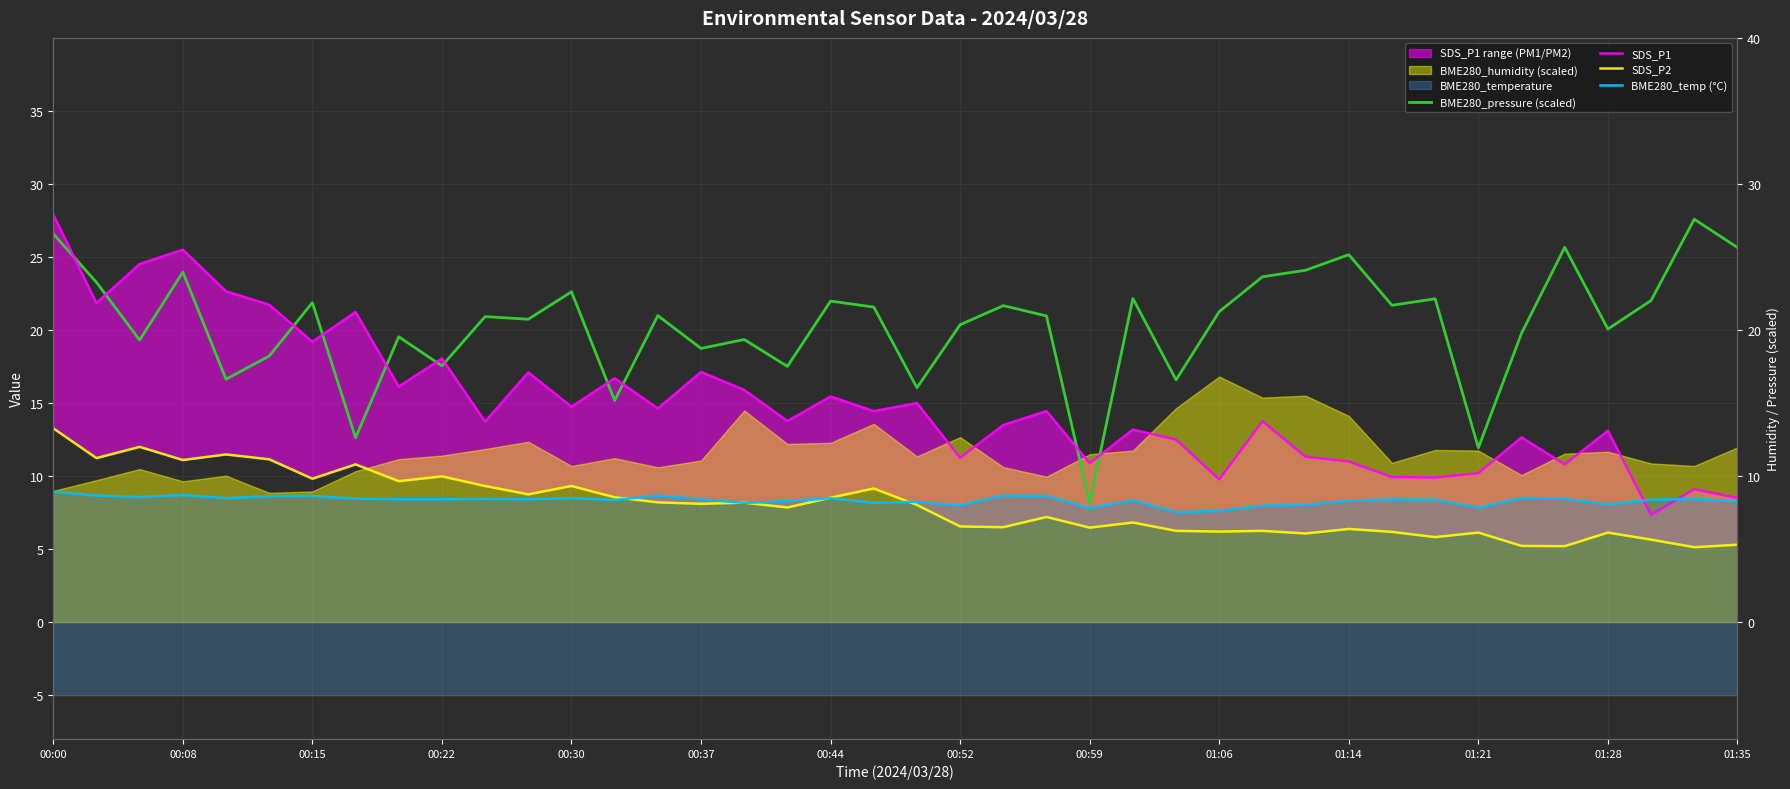

True or false: SDS_P2 and SDS_P1 intersect in this chart.

False